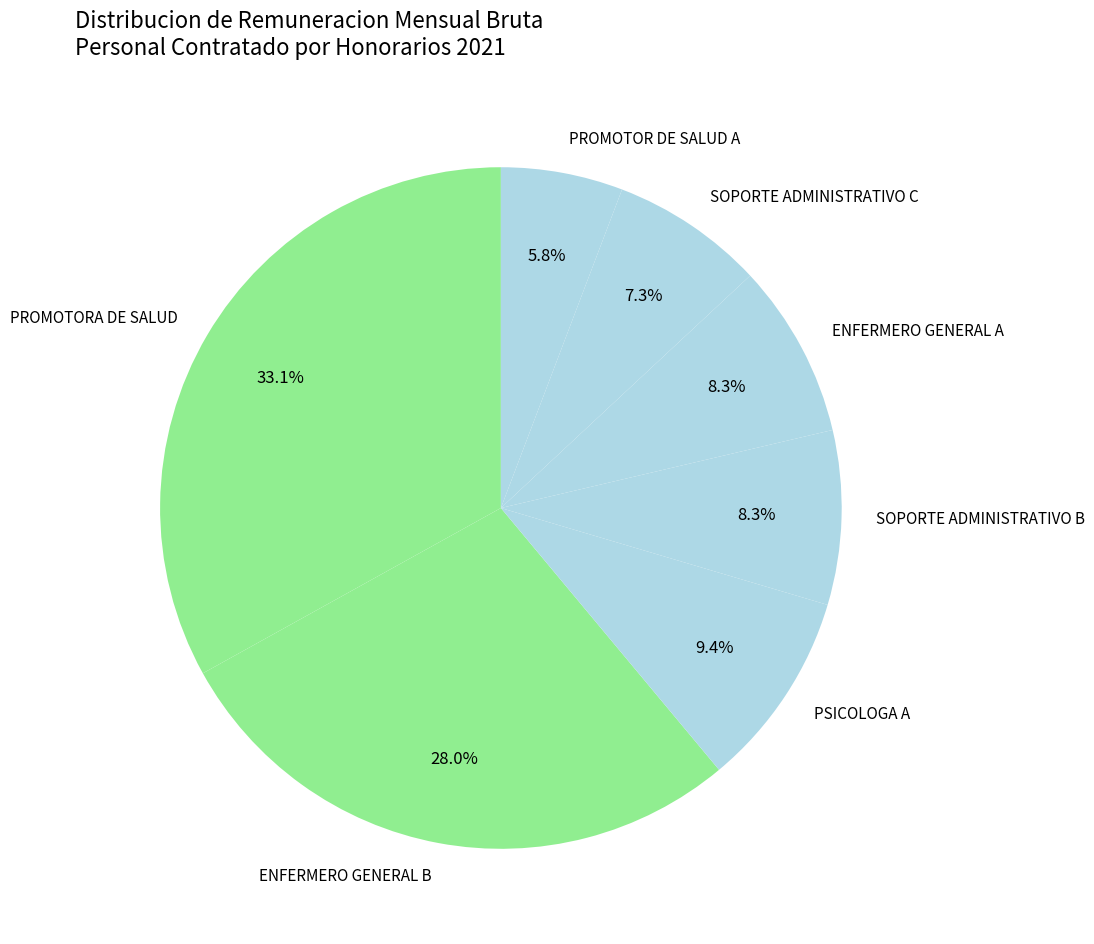

To the nearest percent, what is the difference between the largest and smallest slice percentages?

27%